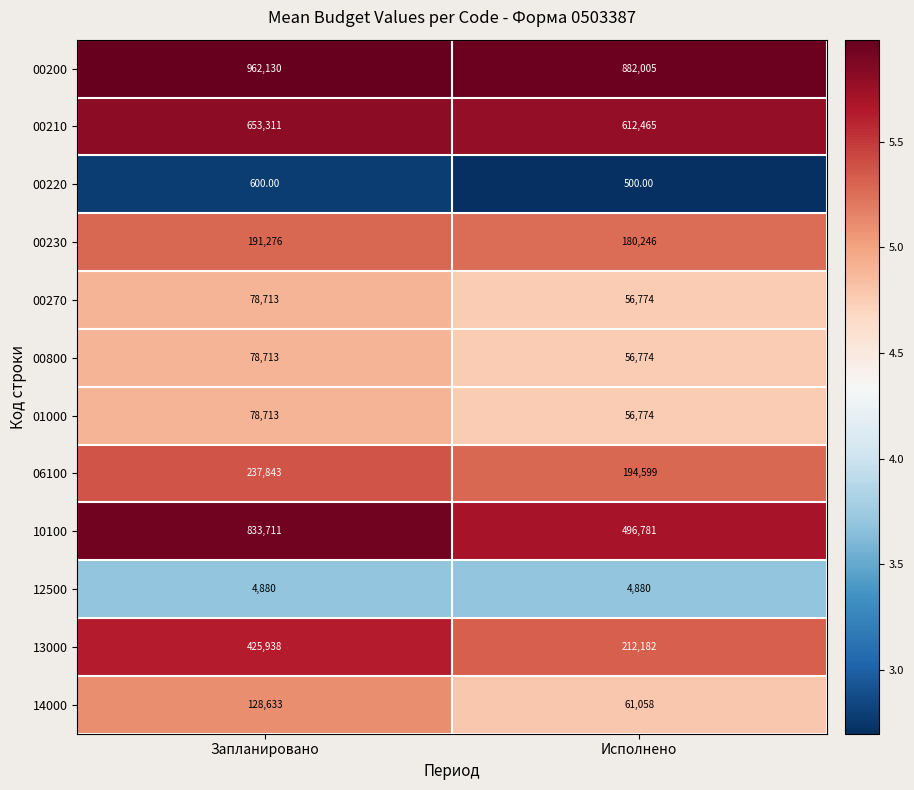

What is the spread (max minus min) of values at Запланировано?

961530